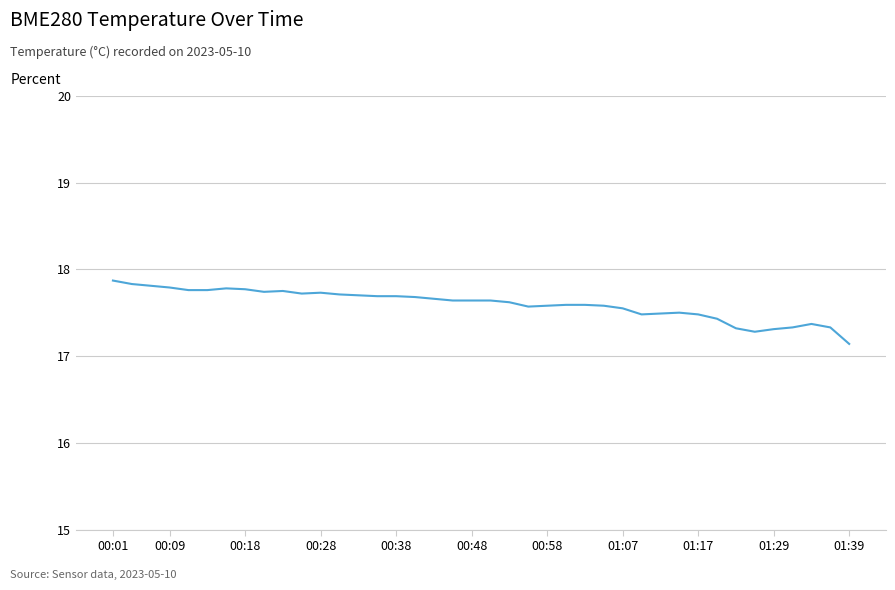

What is the difference between the maximum and minimum values?

0.7